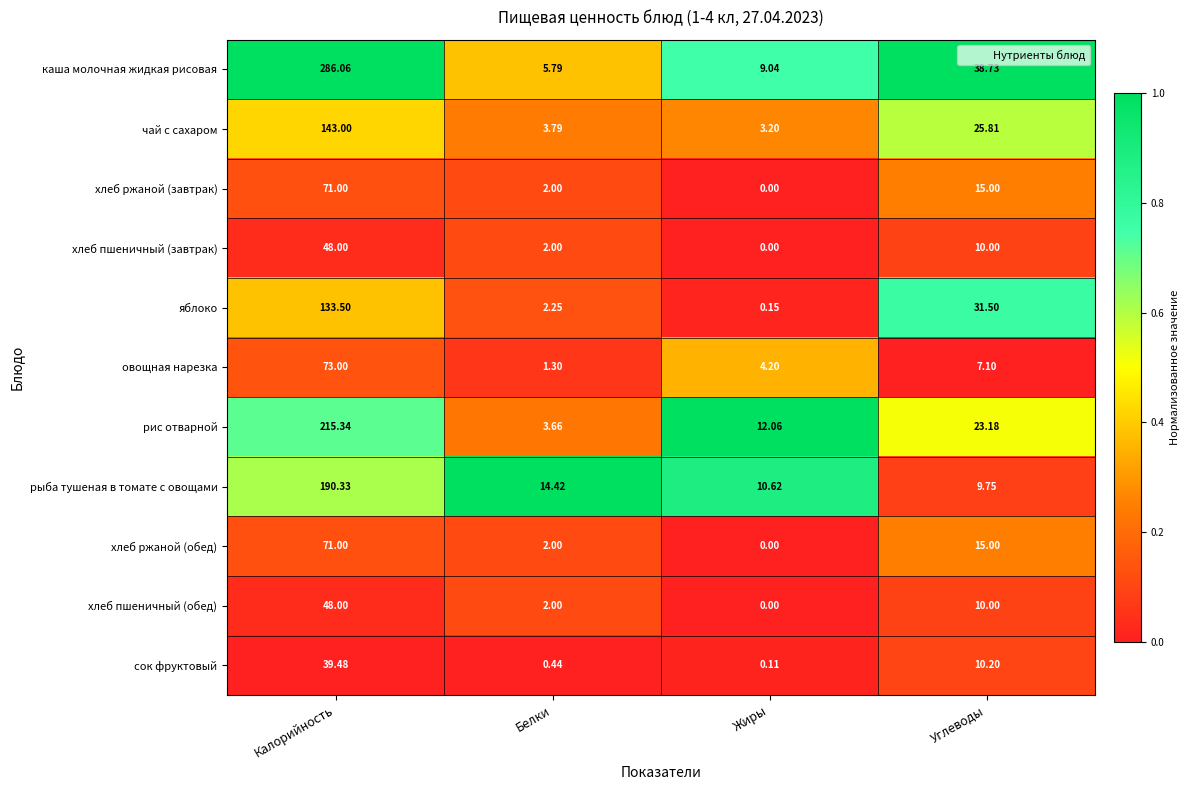

At which category is the sum across all series the highest?

Калорийность